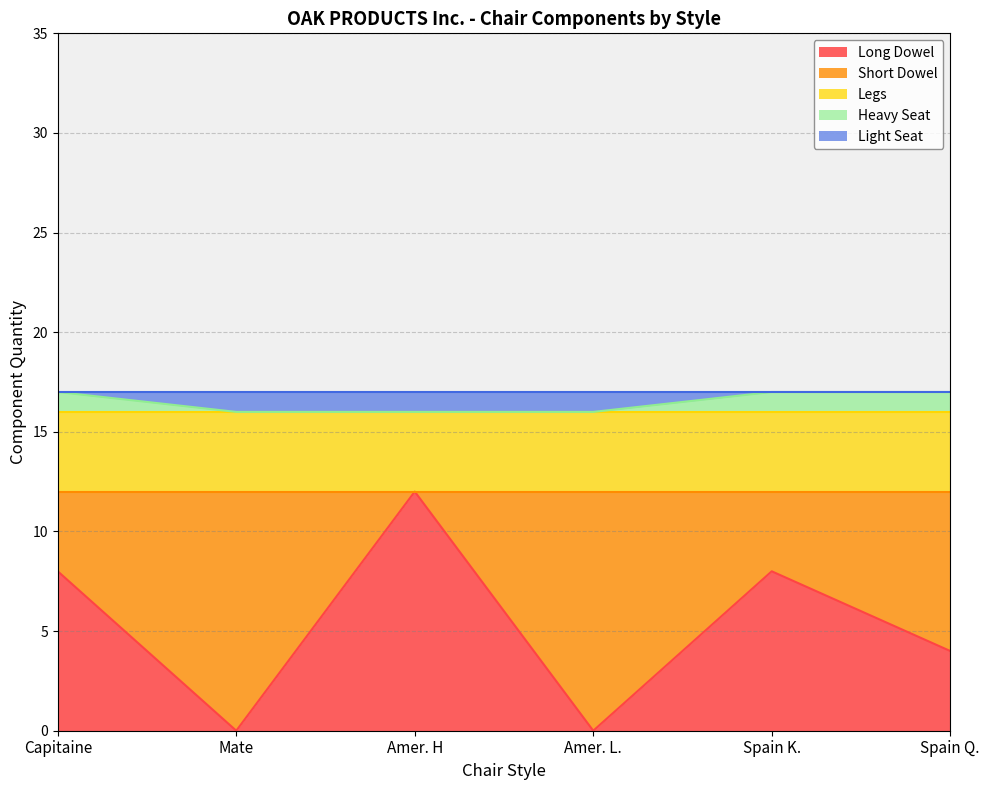

At which label is Legs closest to 4?

Capitaine